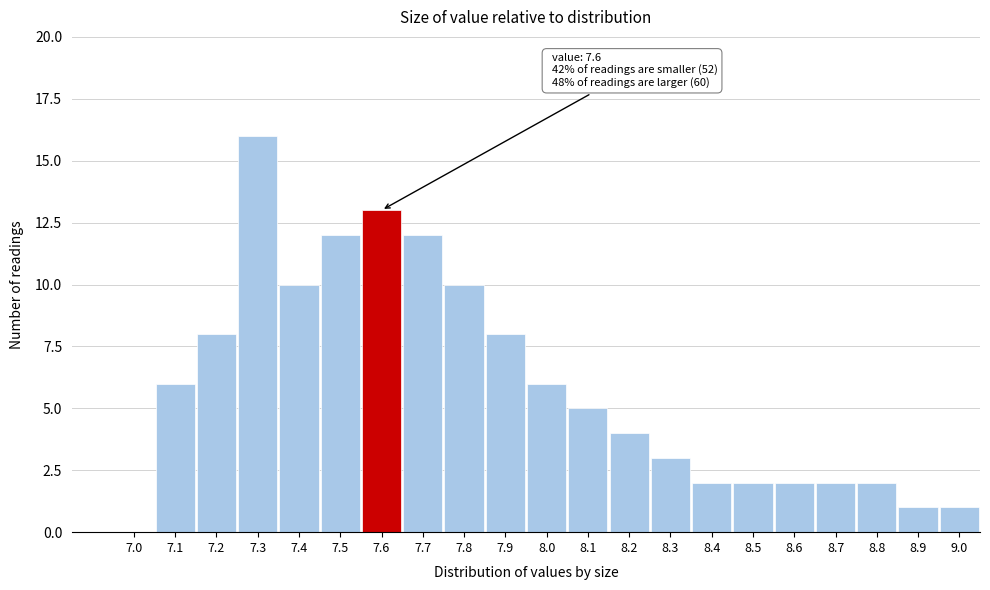

Reading left to right, what are all the values shown in this chart?

7.0=0	7.1=6	7.2=8	7.3=16	7.4=10	7.5=12	7.6=13	7.7=12	7.8=10	7.9=8	8.0=6	8.1=5	8.2=4	8.3=3	8.4=2	8.5=2	8.6=2	8.7=2	8.8=2	8.9=1	9.0=1